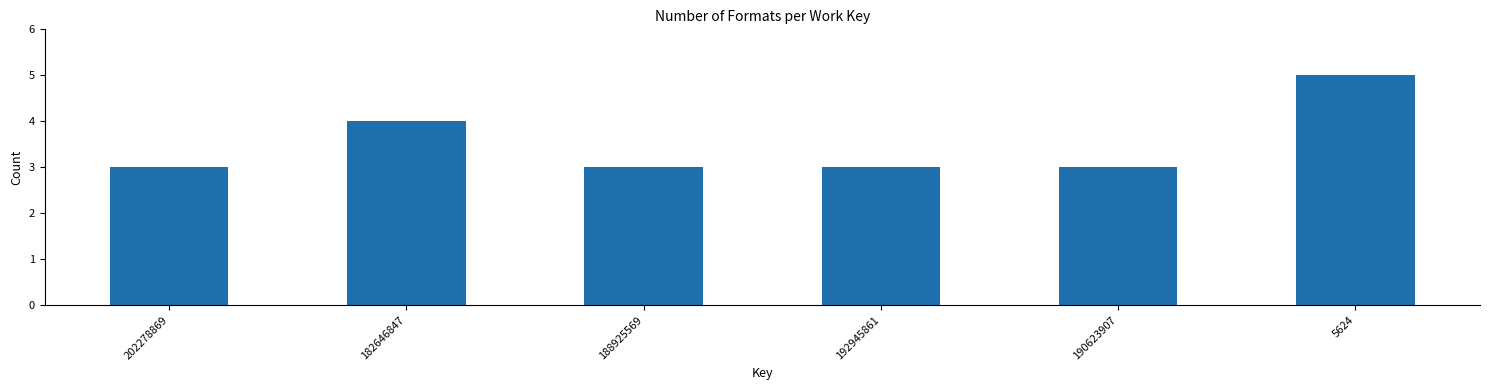

Reading left to right, transcribe all the data shown in this chart.

202278869=3	182646847=4	188925569=3	192945861=3	190623907=3	5624=5